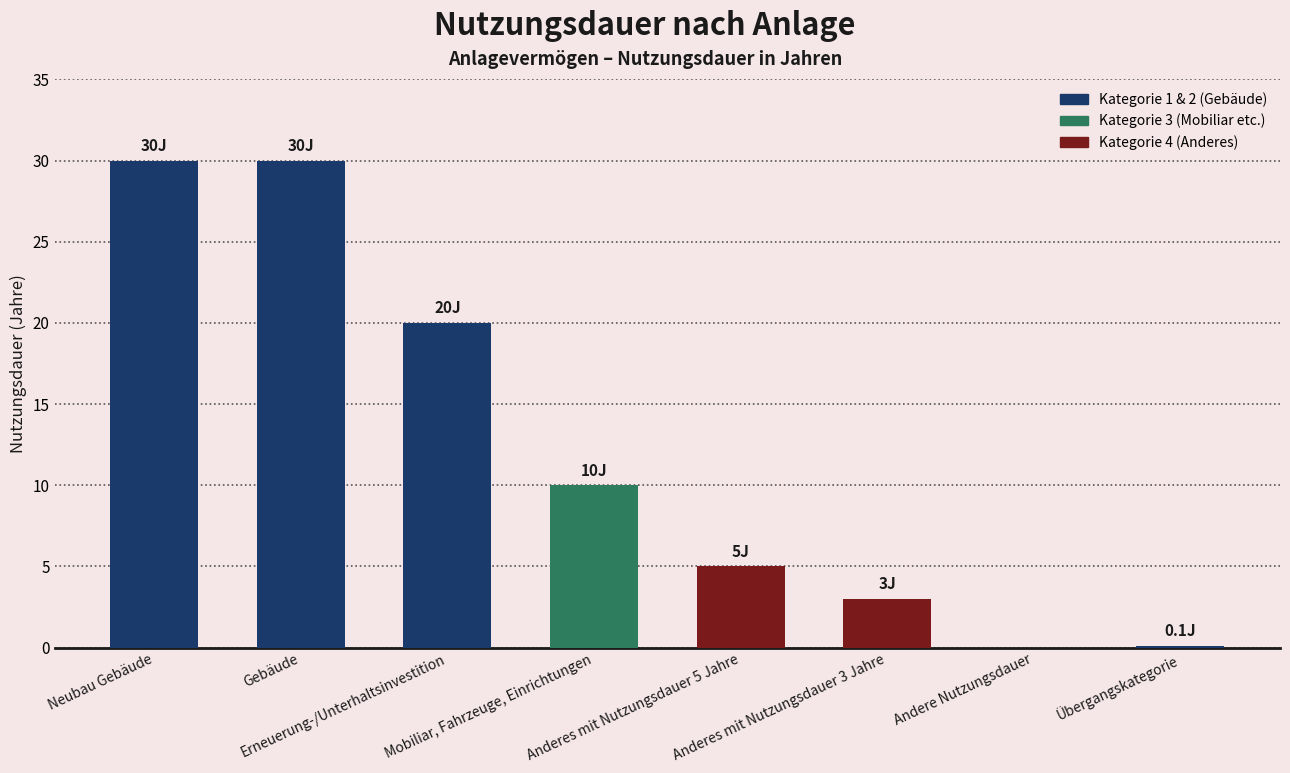

What is the sum of the values at Andere Nutzungsdauer and Neubau Gebäude?

30.0